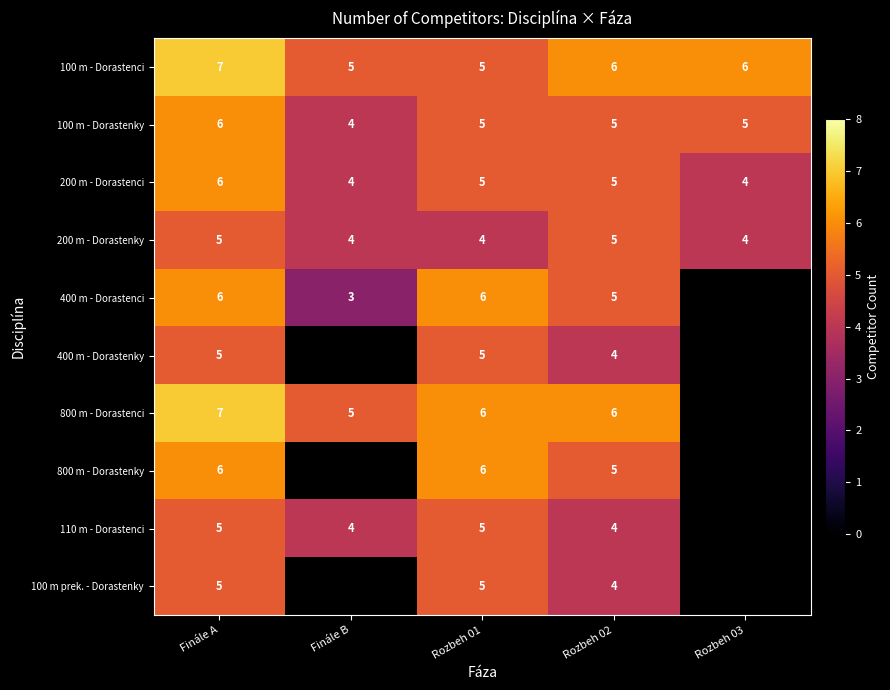

Is the value of 800 m - Dorastenci at Rozbeh 02 greater than the value of 100 m - Dorastenky at Rozbeh 03?

Yes